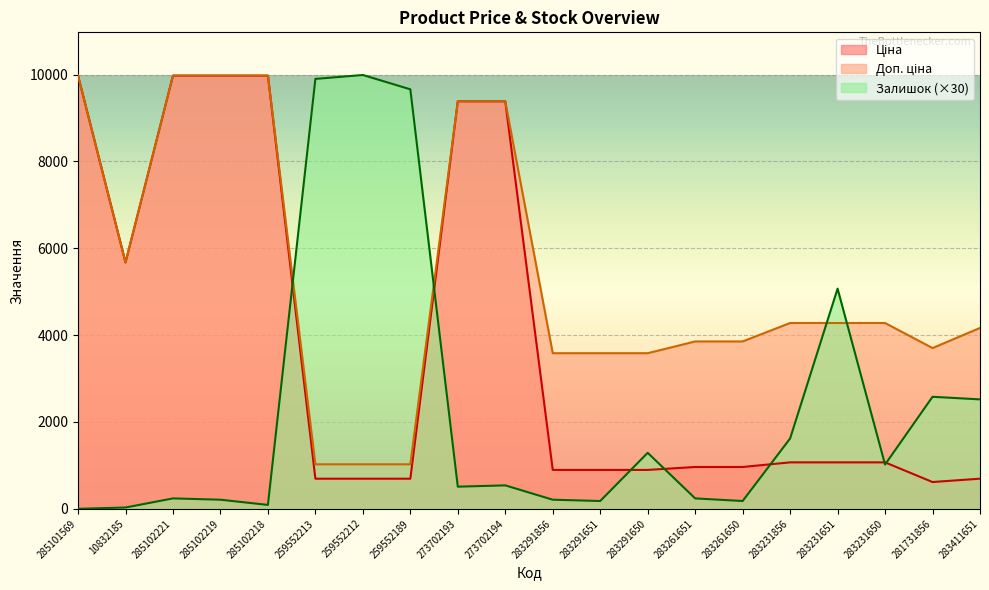

What is the label of the 3rd point from the right?

283231650